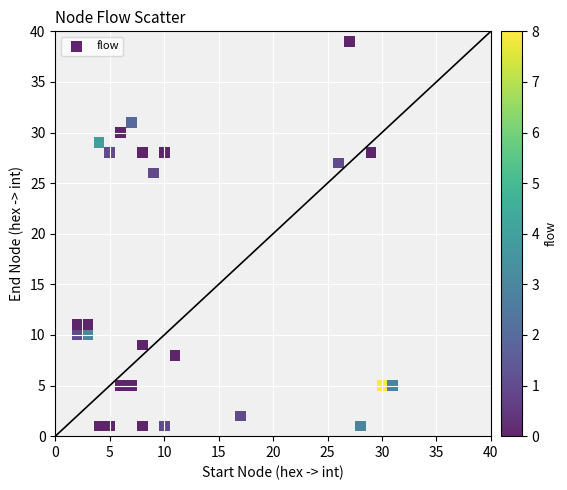

What is the range of X values (max minus min)?

29